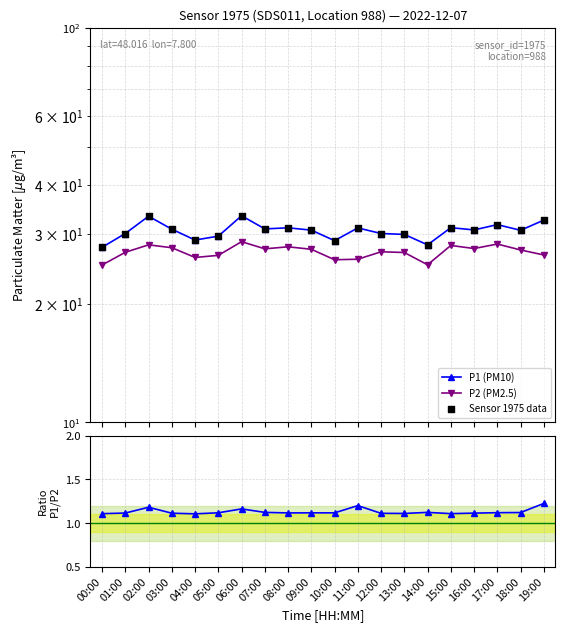

Which series has the largest total across all categories?

P1 (PM10)